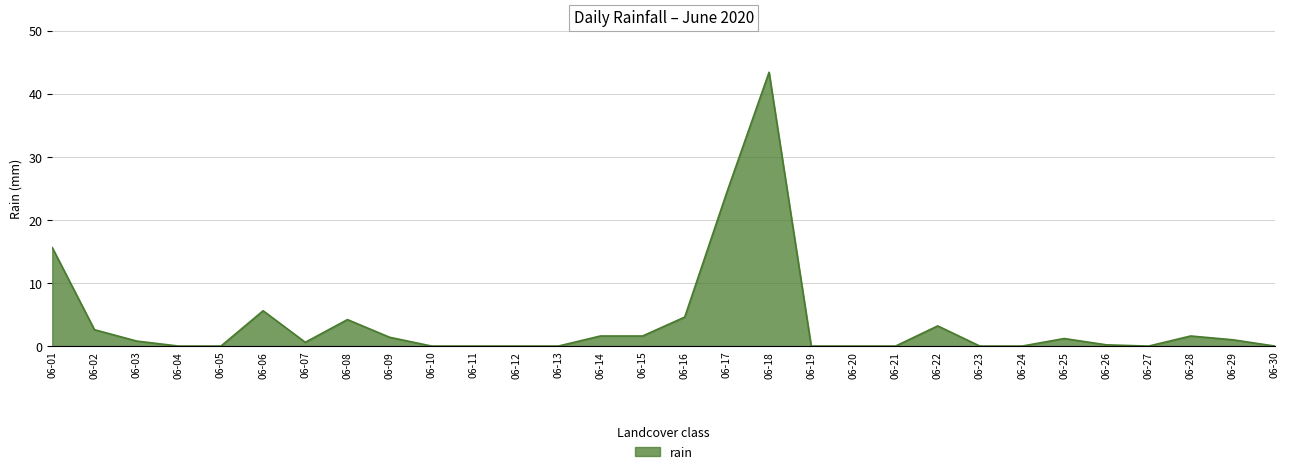

What is the change in value from 06-04 to 06-28?

+1.6